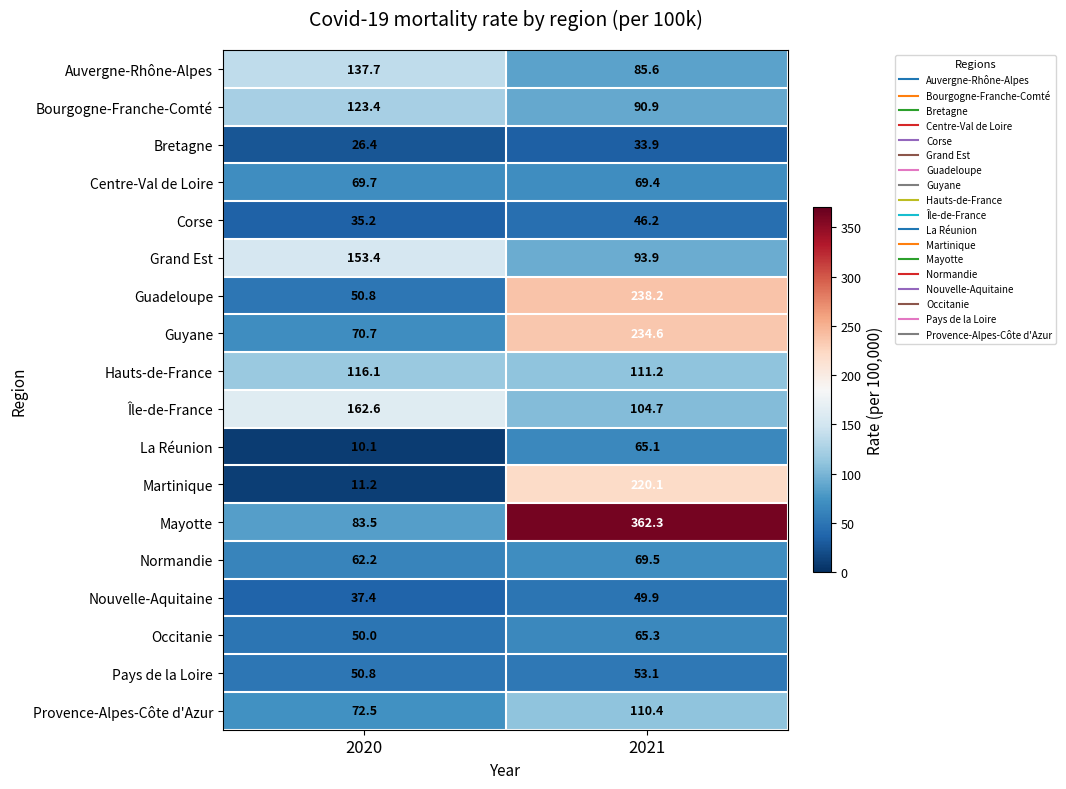

Which label corresponds to the largest value in the chart?

2021